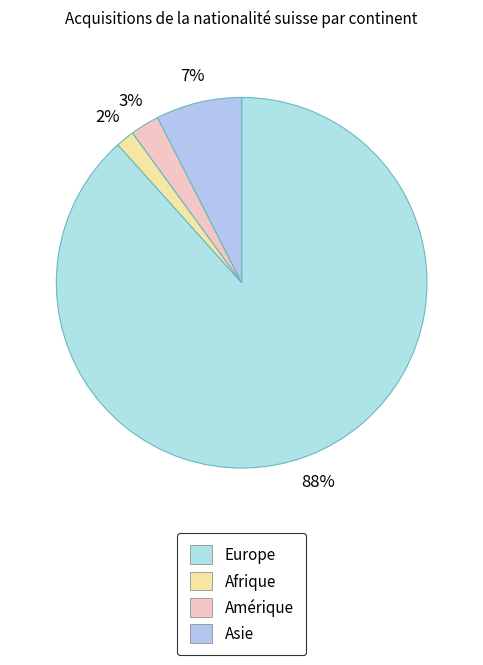

Count the number of slices in the pie.

4